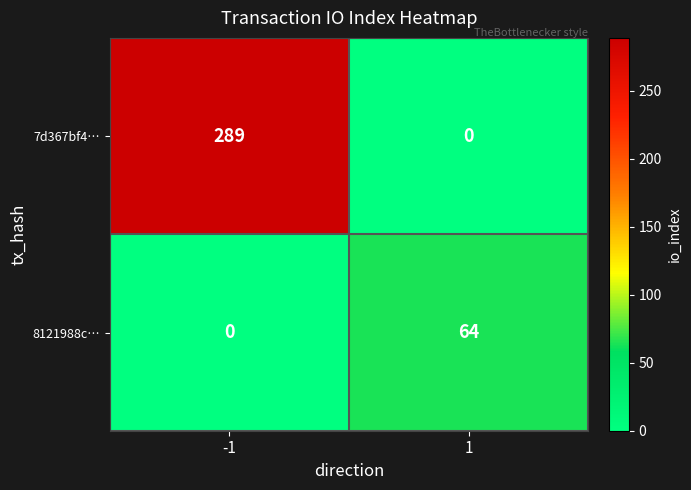

What is the difference between the maximum and minimum values in the 7d367bf4… series?

289